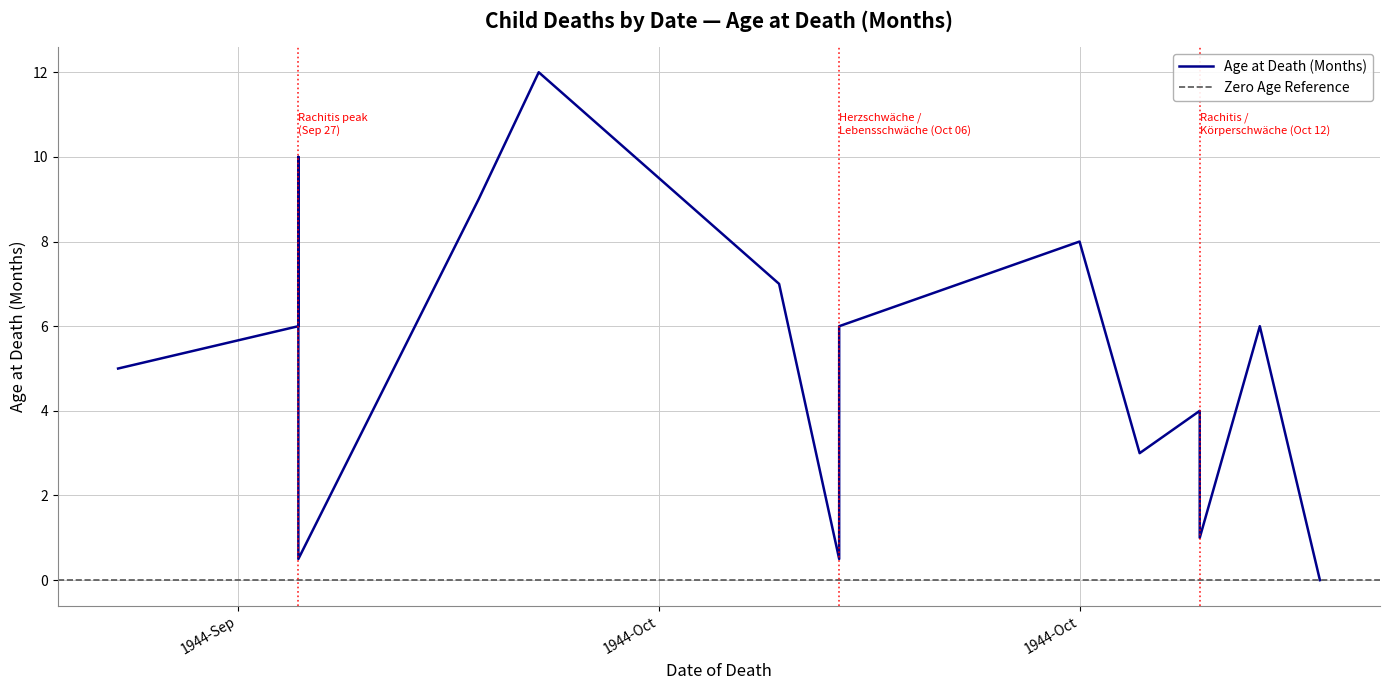

Rank the categories by value from lowest to highest.

1944-10-14, 1944-09-27, 1944-10-06, 1944-10-12, 1944-10-11, 1944-10-12, 1944-09-24, 1944-09-27, 1944-10-06, 1944-10-13, 1944-10-05, 1944-10-10, 1944-09-30, 1944-09-27, 1944-10-01